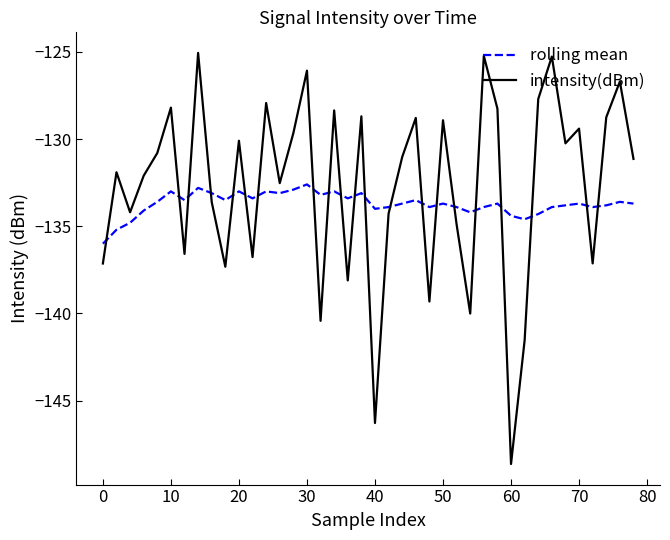

What is the difference between the maximum and minimum values in the intensity(dBm) series?

23.6